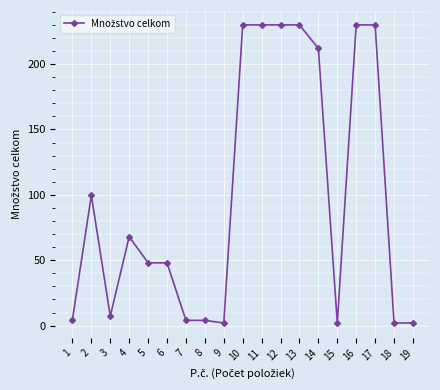

What is the average value?

99.1